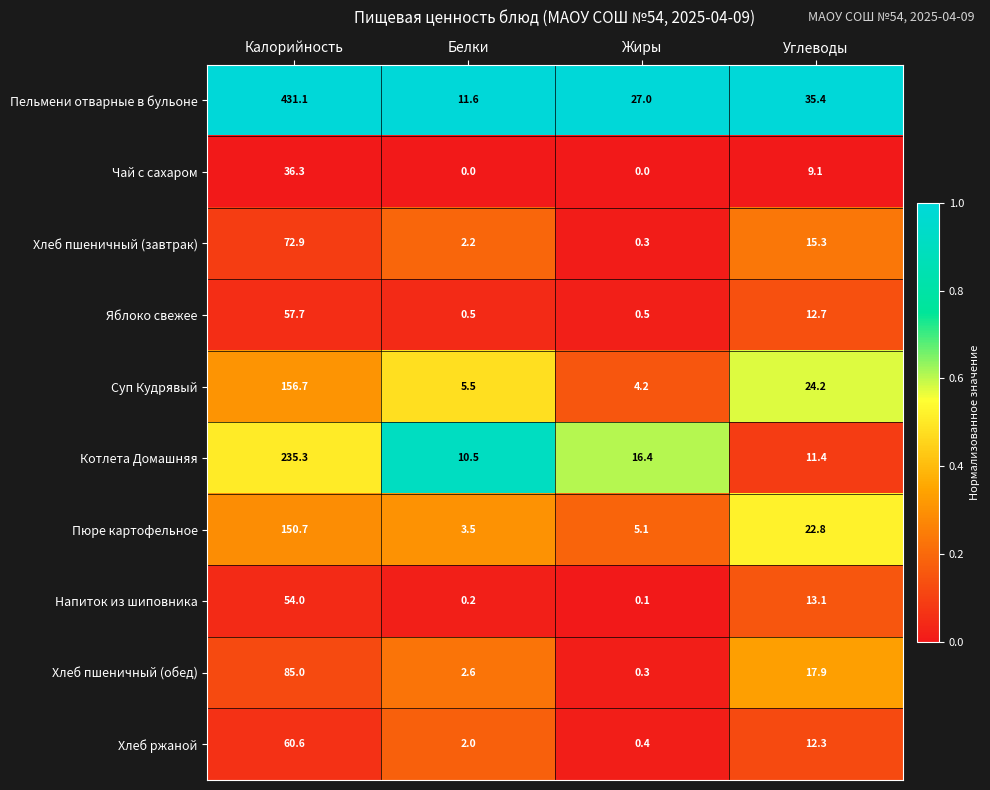

Is the value of Пюре картофельное at Углеводы greater than the value of Хлеб пшеничный (обед) at Жиры?

Yes